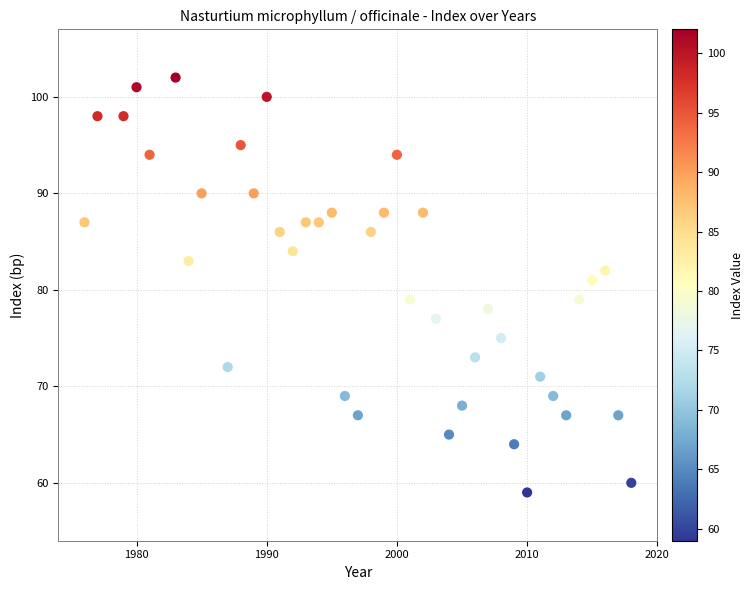

What is the range of Y values (max minus min)?

43